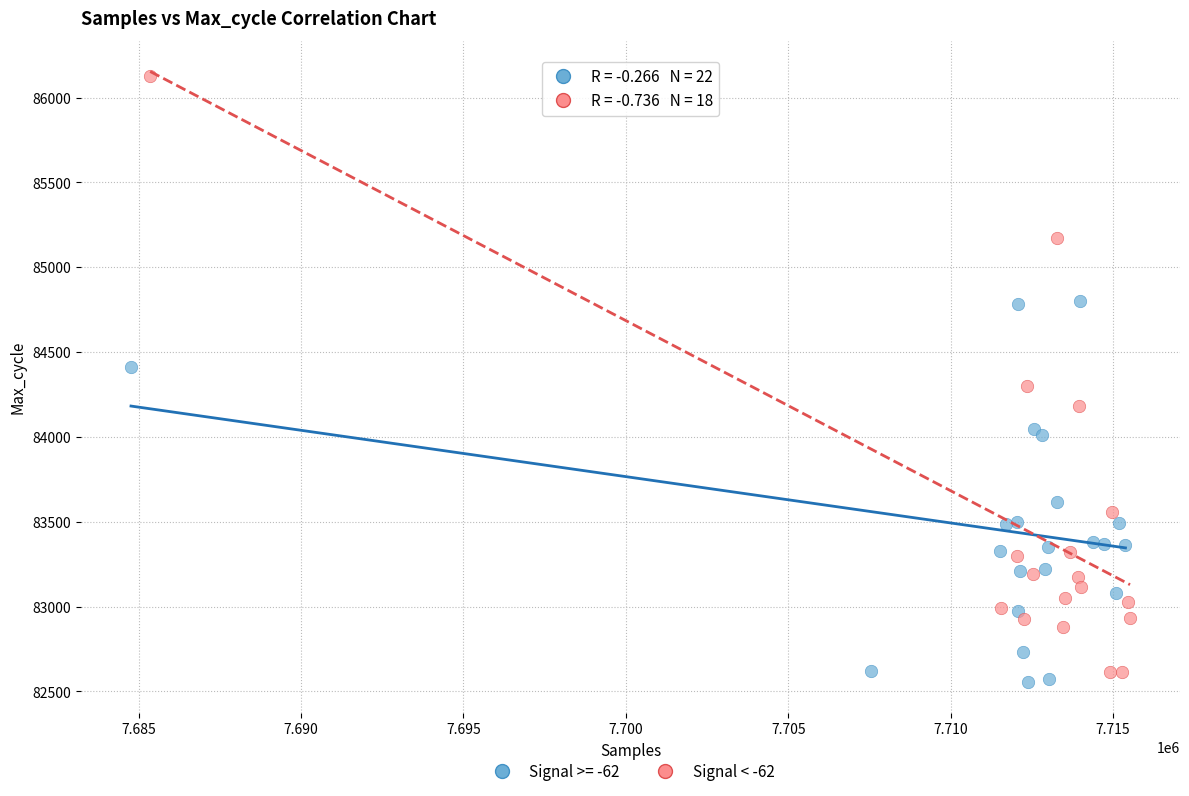

Which series reaches the maximum Y coordinate?

Signal < -62